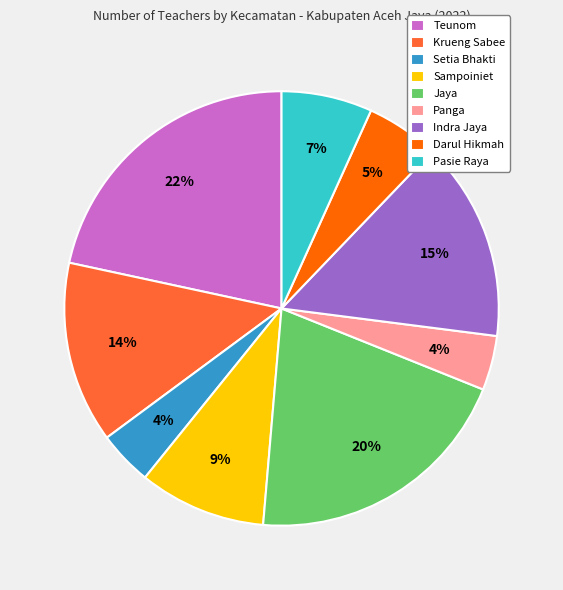

To the nearest percent, what is the difference between the largest and smallest slice percentages?

18%